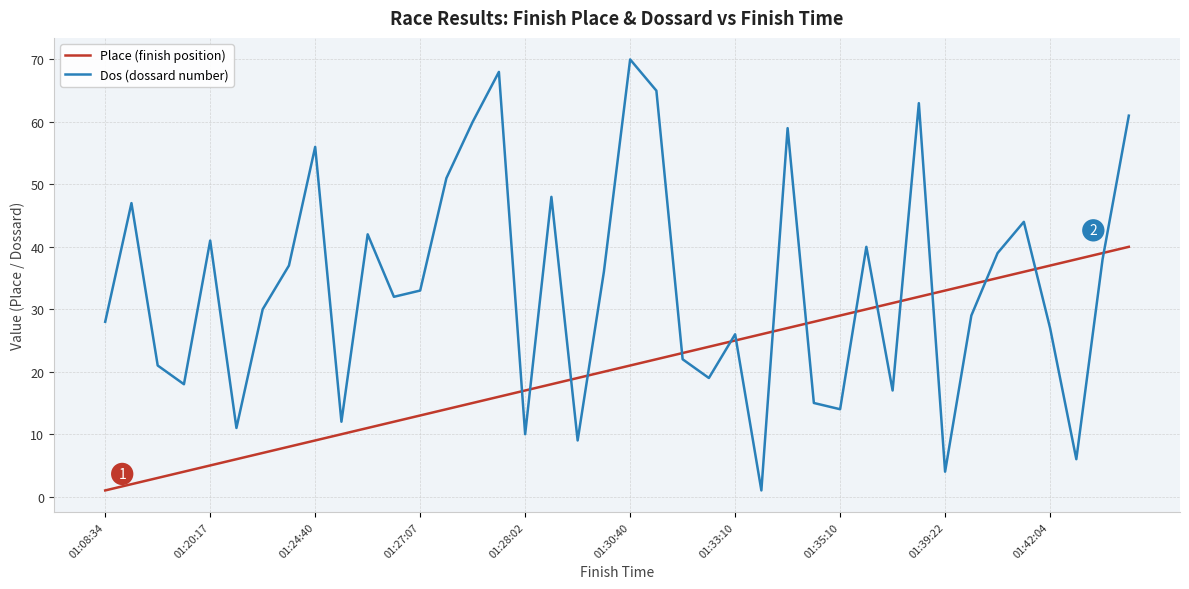

How many times do Dos (dossard number) and Place (finish position) cross each other?

16